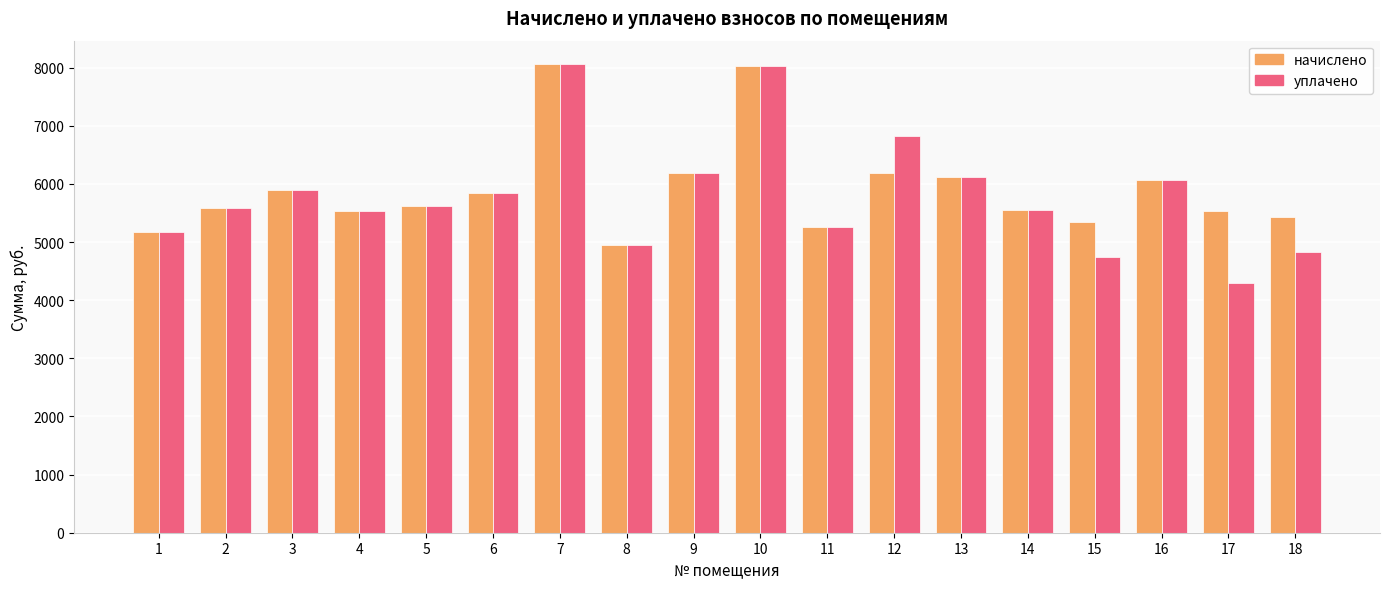

What is the sum of the уплачено values at 13 and 6?

11948.0